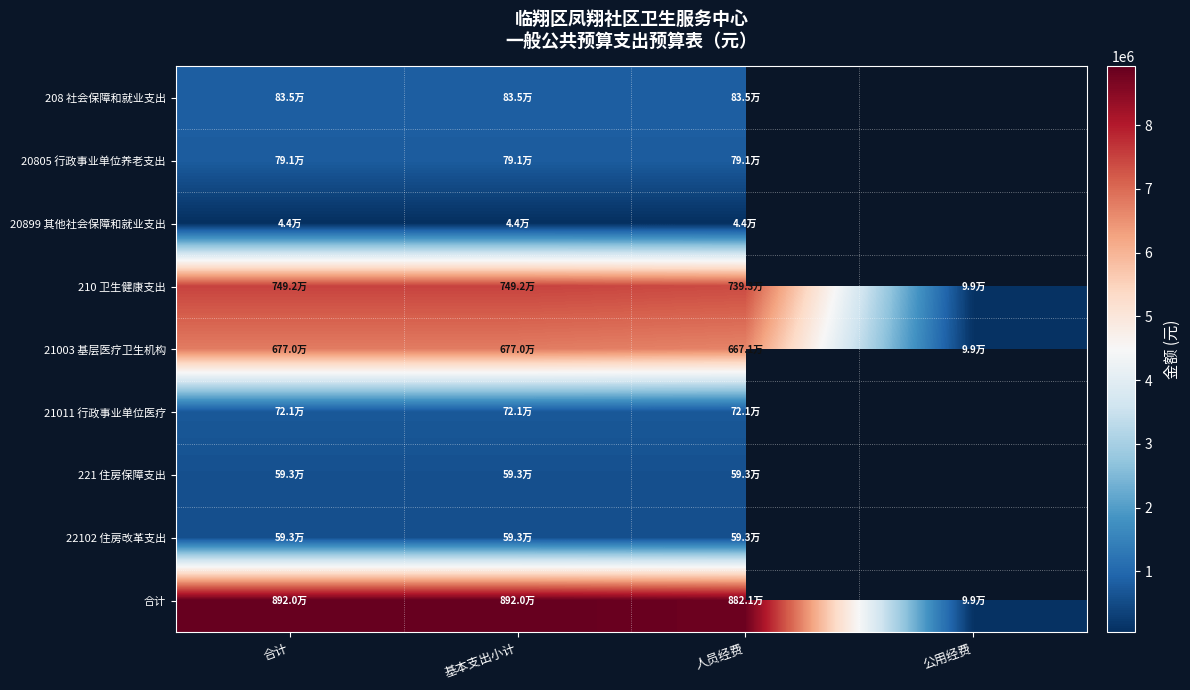

What is the average value of the 210 卫生健康支出 series?

5618772.1